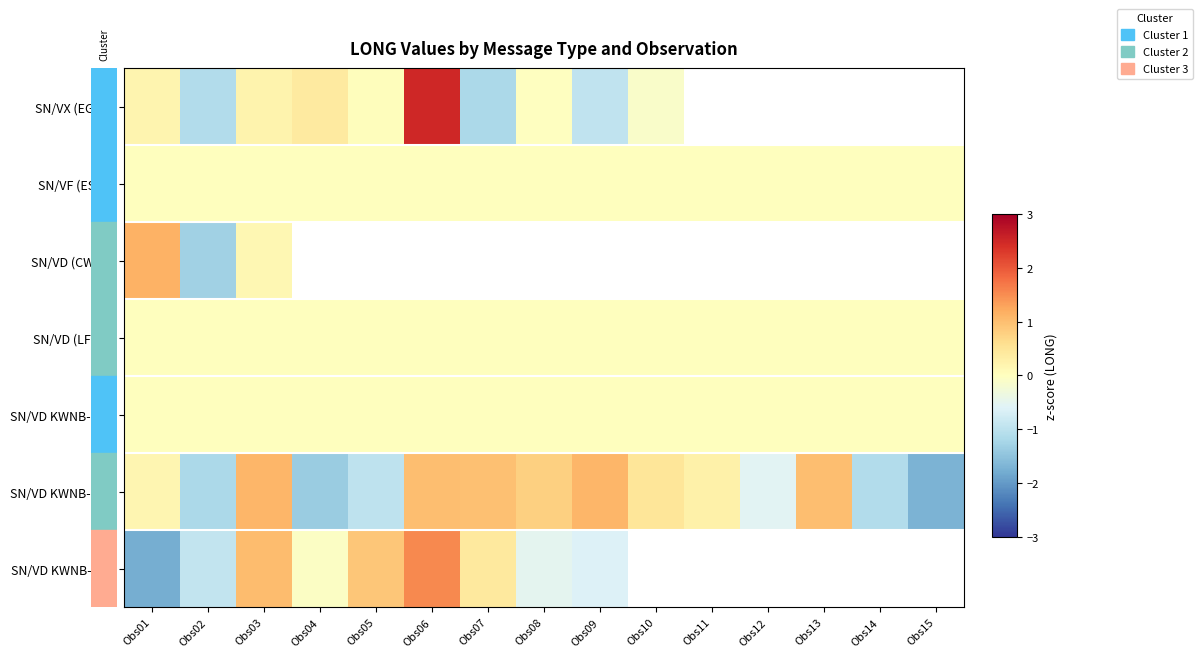

Which series has the largest range (max minus min)?

SN/VX (EGRR)